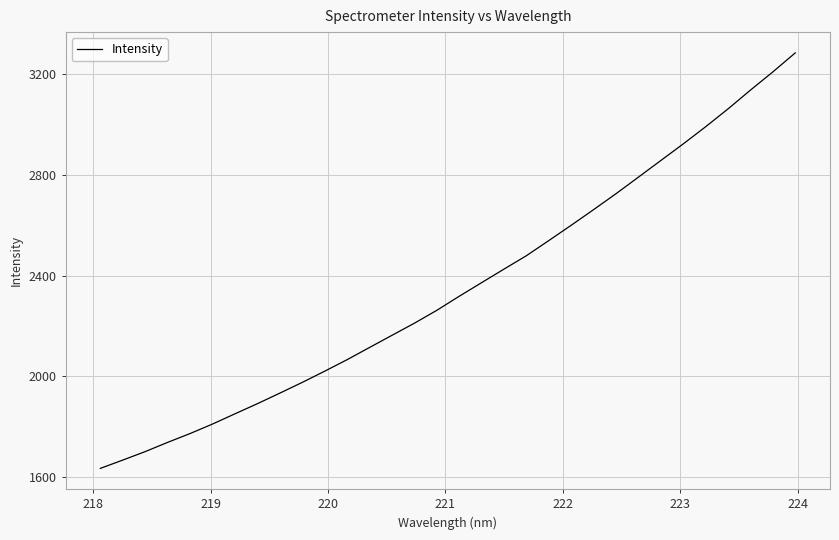

What is the minimum value shown in the chart?

1634.2